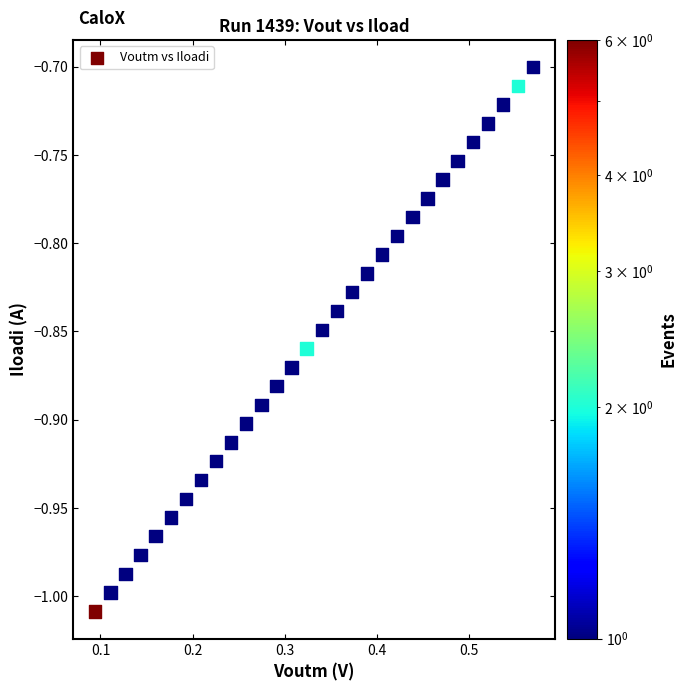

What is the range of Y values (max minus min)?

0.3